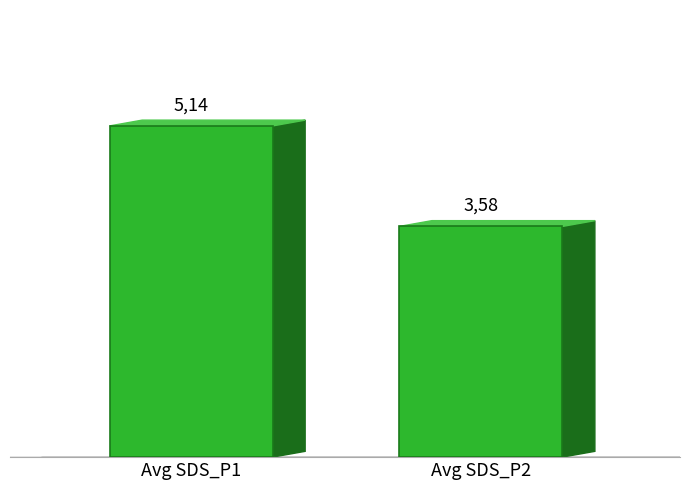

Is it true that the value at Avg SDS_P2 is 2.1?

False